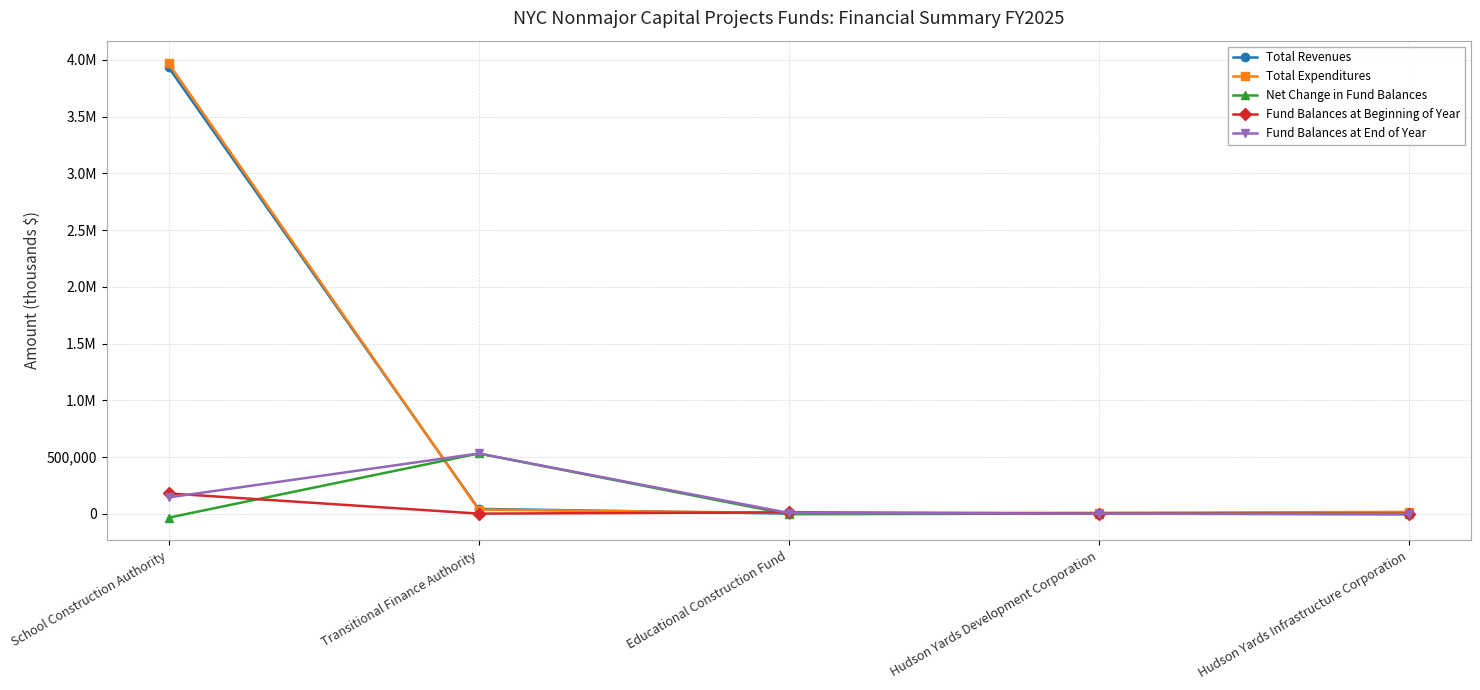

Does the chart have visible grid lines?

Yes